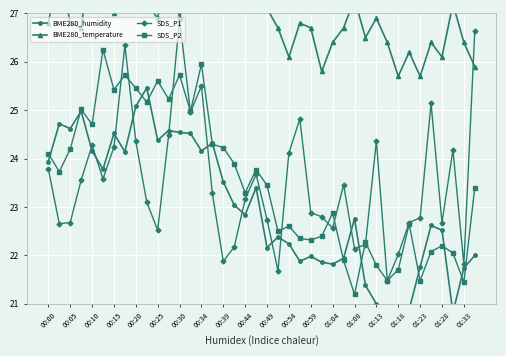

True or false: SDS_P1 has more than 1 interior local peaks.

True